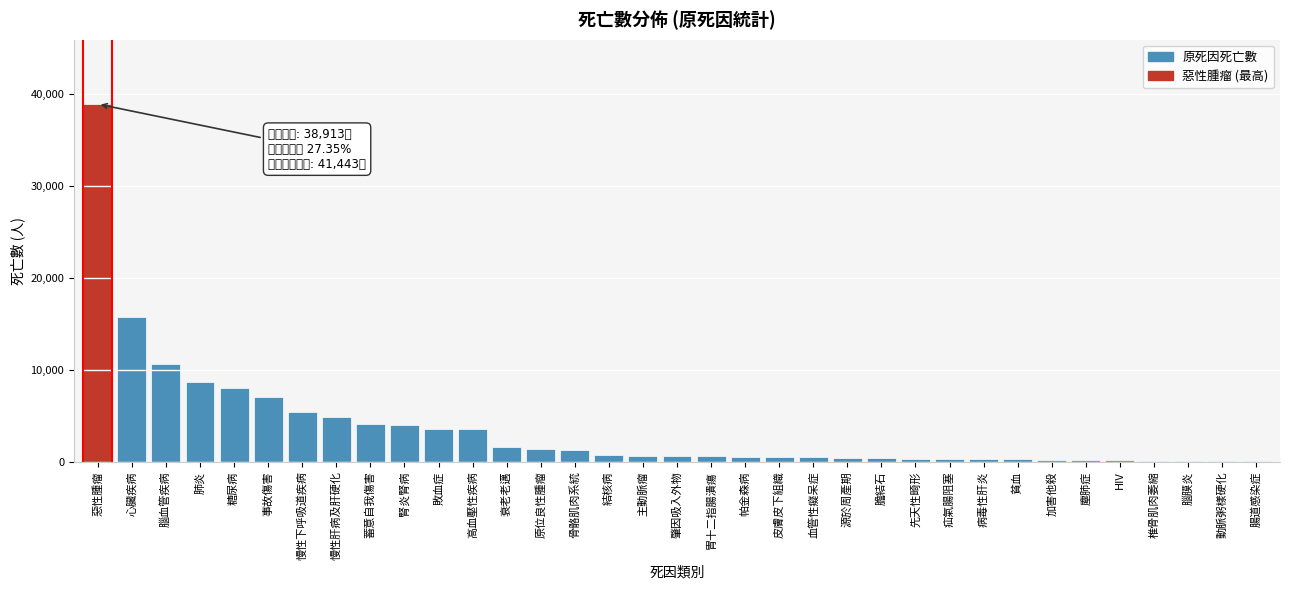

True or false: the data shows 5374 at 慢性下呼吸道疾病.

True